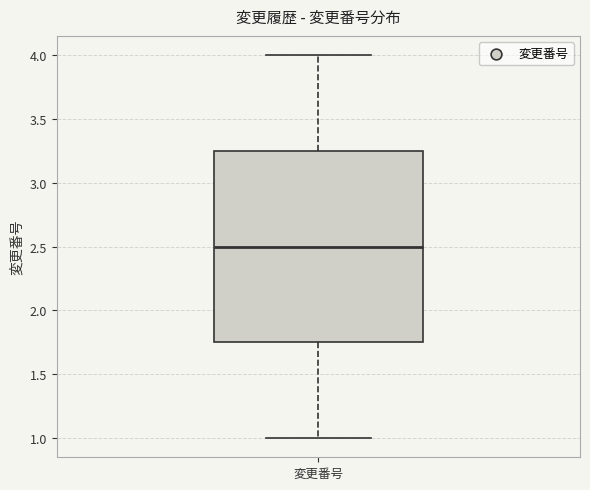

Where does the median line of the box for 変更番号 sit on the y-axis? The values are not printed on the chart, so give them approximately, as read against the axis.

2.50